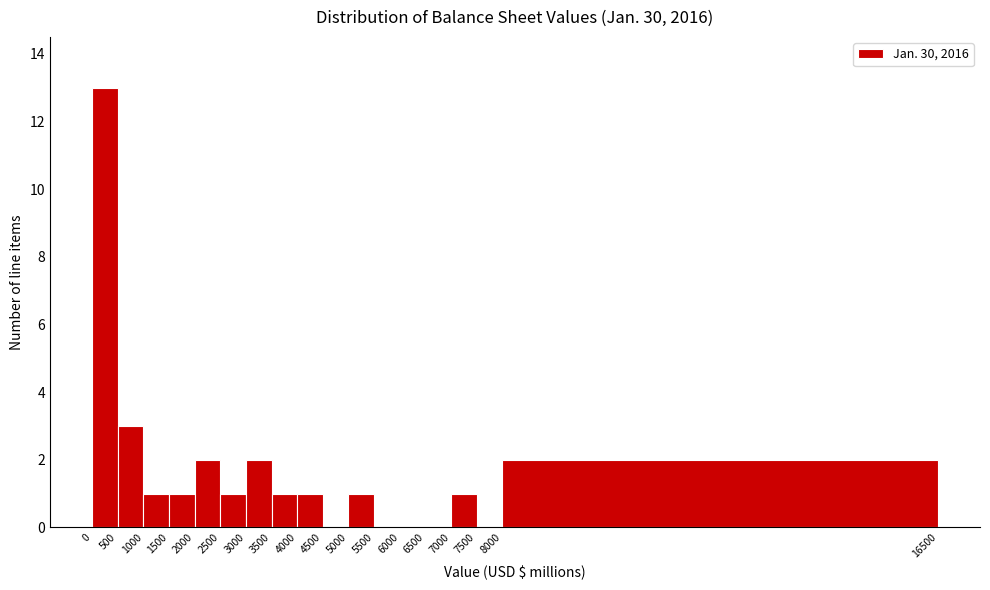

Reading left to right, transcribe this chart: for each bar, give the range it covers on the x-axis and its height. The values are not printed on the chart, so give them approximately, as read against the axis.

0 to 500: 13
500 to 1000: 3
1000 to 1500: 1
1500 to 2000: 1
2000 to 2500: 2
2500 to 3000: 1
3000 to 3500: 2
3500 to 4000: 1
4000 to 4500: 1
4500 to 5000: 0
5000 to 5500: 1
5500 to 6000: 0
6000 to 6500: 0
6500 to 7000: 0
7000 to 7500: 1
7500 to 8000: 0
8000 to 16500: 2